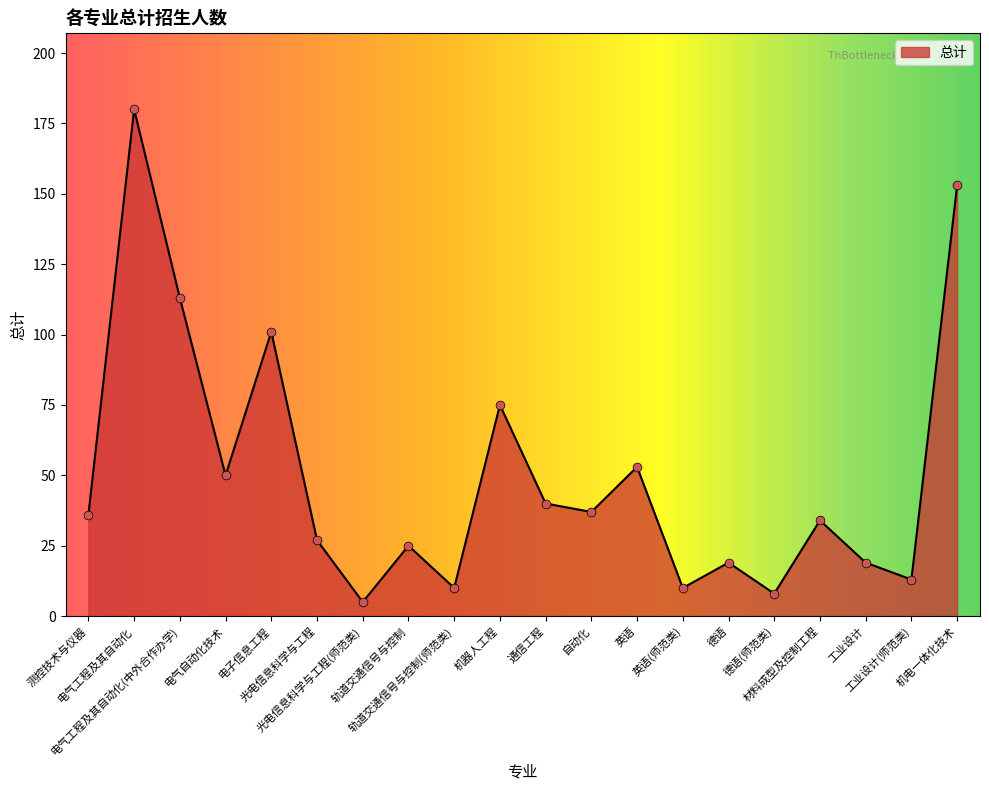

What is the change in value from 通信工程 to 英语?

+13